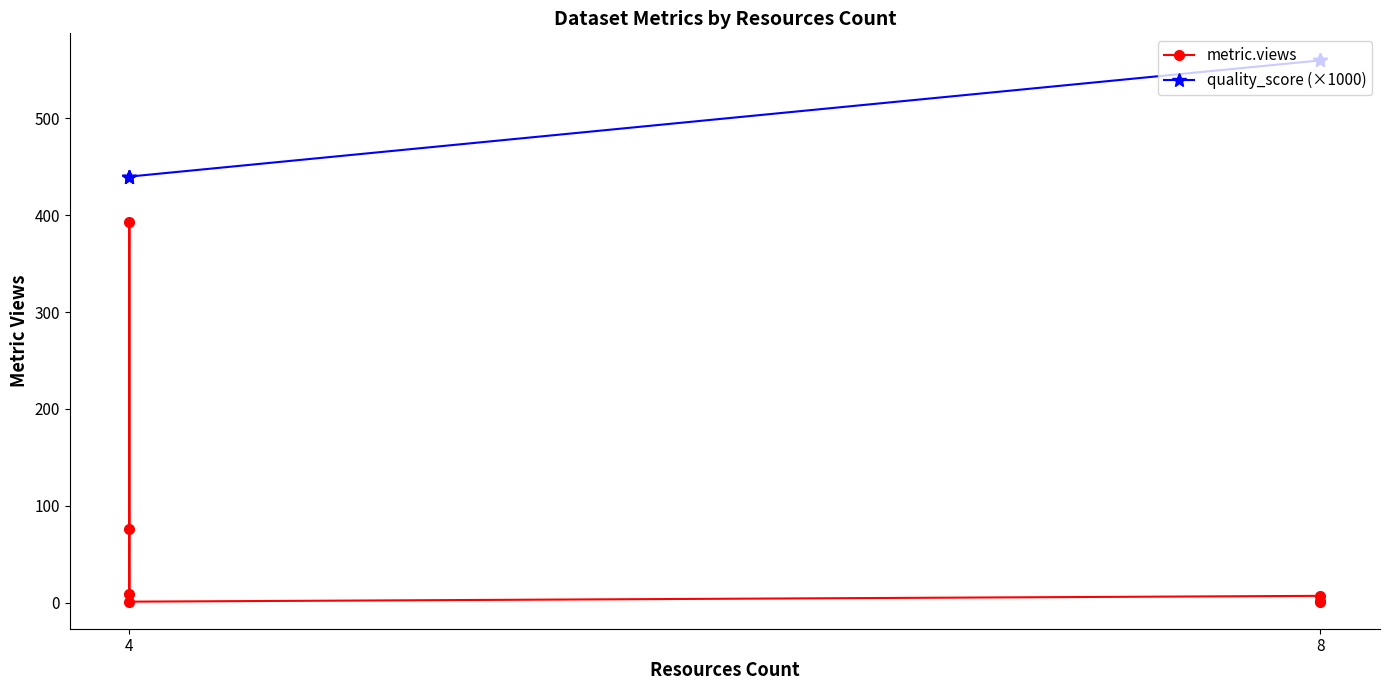

True or false: quality_score (×1000) has more than 2 points higher than both neighbors.

False